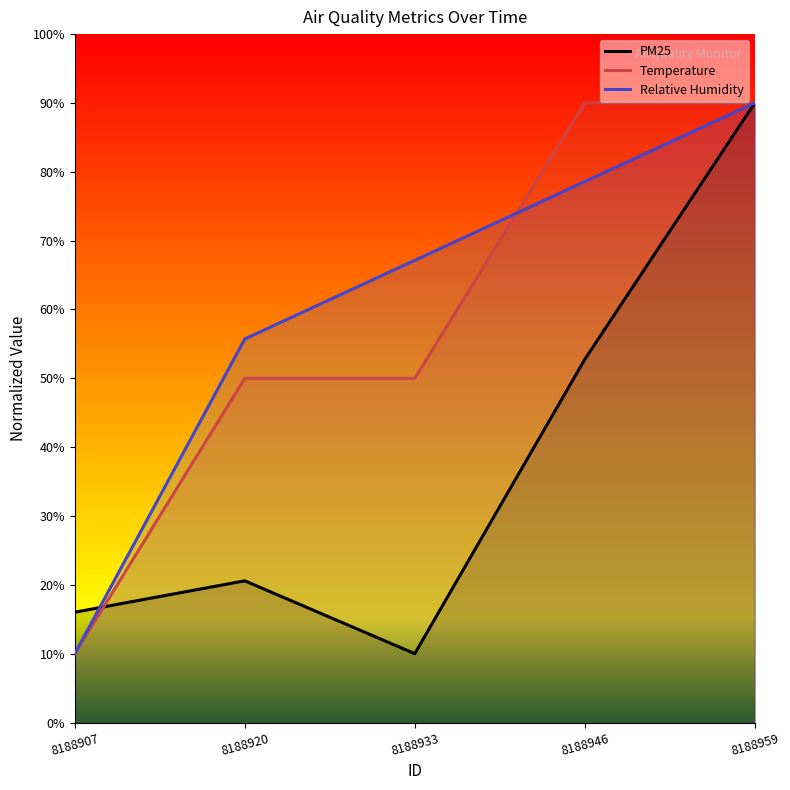

At which category is the sum across all series the highest?

8188959